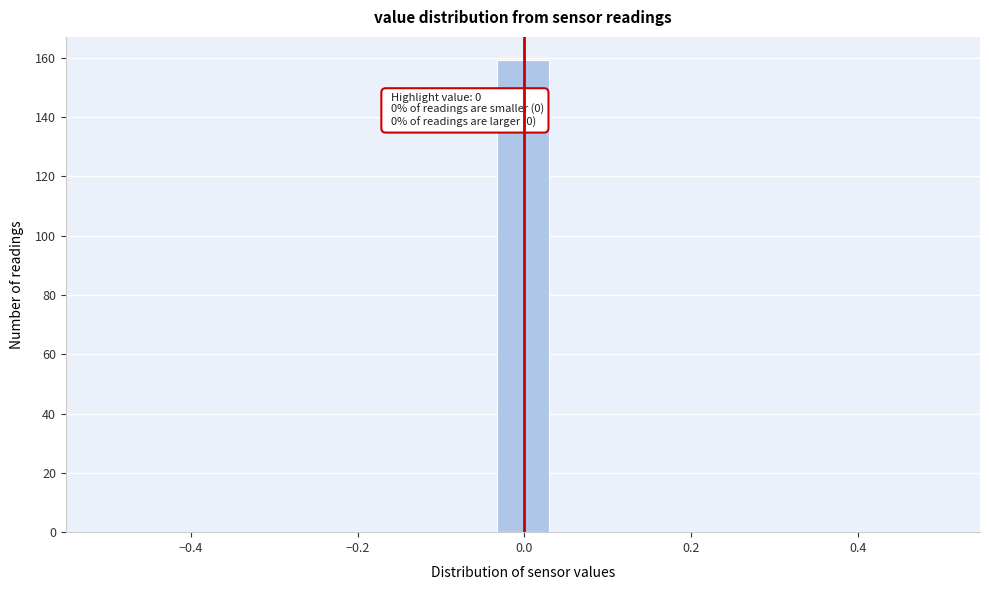

Read against the x-axis, roughly where is the centre of the tallest bar?

0.00